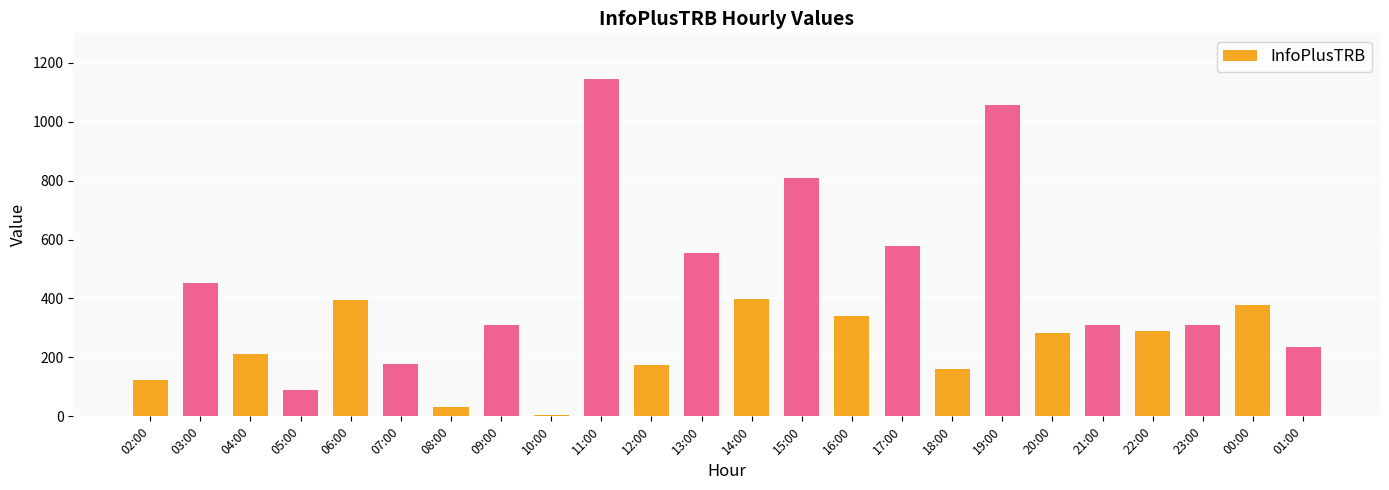

What position from the left is 12:00?

11